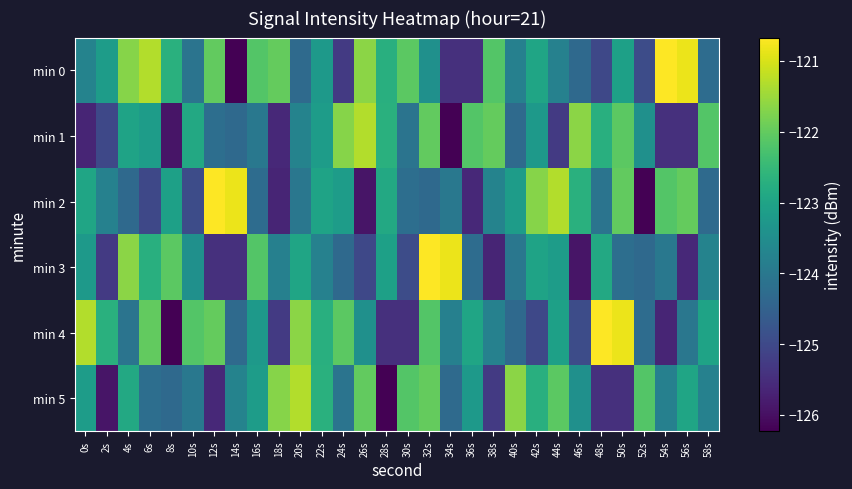

Between 36s and 48s, which series saw the biggest shift?

min 4